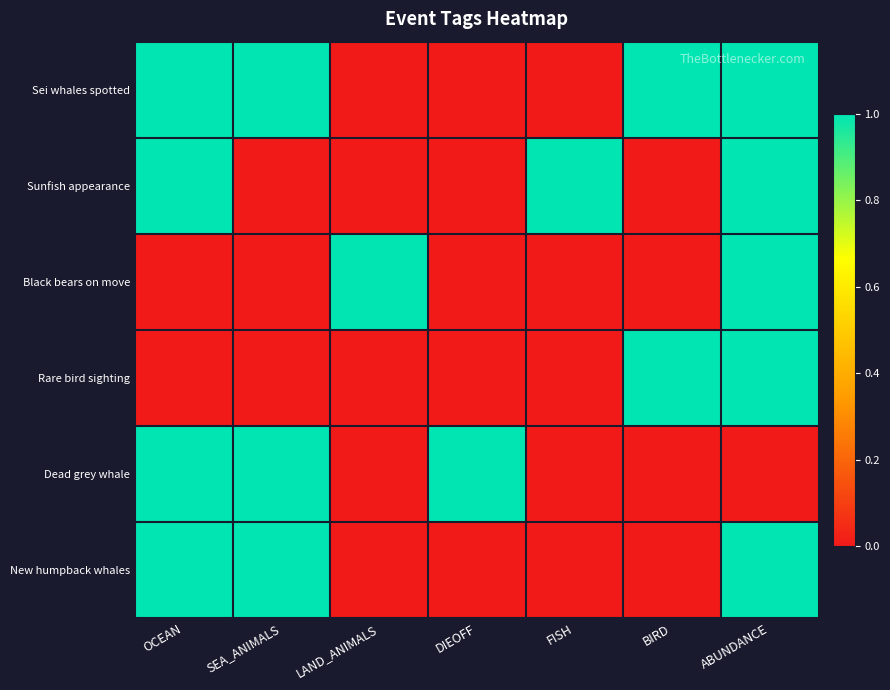

Reading left to right, extract all data points from this chart.

Sei whales spotted: OCEAN=1	SEA_ANIMALS=1	LAND_ANIMALS=0	DIEOFF=0	FISH=0	BIRD=1	ABUNDANCE=1
Sunfish appearance: OCEAN=1	SEA_ANIMALS=0	LAND_ANIMALS=0	DIEOFF=0	FISH=1	BIRD=0	ABUNDANCE=1
Black bears on move: OCEAN=0	SEA_ANIMALS=0	LAND_ANIMALS=1	DIEOFF=0	FISH=0	BIRD=0	ABUNDANCE=1
Rare bird sighting: OCEAN=0	SEA_ANIMALS=0	LAND_ANIMALS=0	DIEOFF=0	FISH=0	BIRD=1	ABUNDANCE=1
Dead grey whale: OCEAN=1	SEA_ANIMALS=1	LAND_ANIMALS=0	DIEOFF=1	FISH=0	BIRD=0	ABUNDANCE=0
New humpback whales: OCEAN=1	SEA_ANIMALS=1	LAND_ANIMALS=0	DIEOFF=0	FISH=0	BIRD=0	ABUNDANCE=1